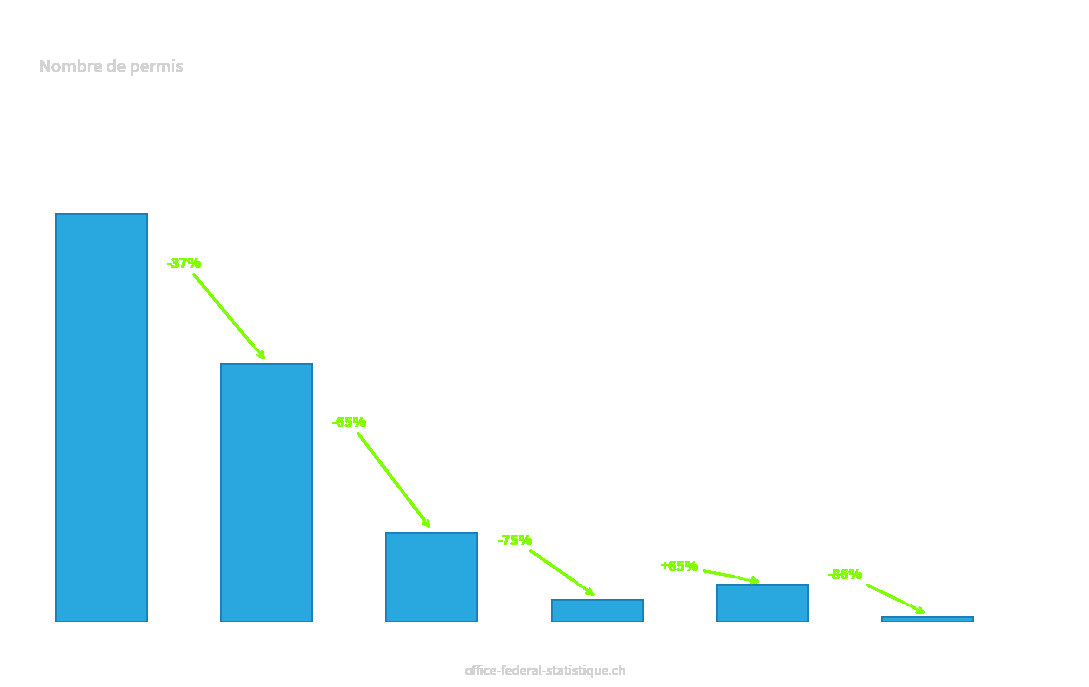

Reading left to right, list all the values displayed in this chart.

Europe=310	UE-17=196	UE-8=68	UE-2=17	Autres pays de l Europe=28	Afrique=4